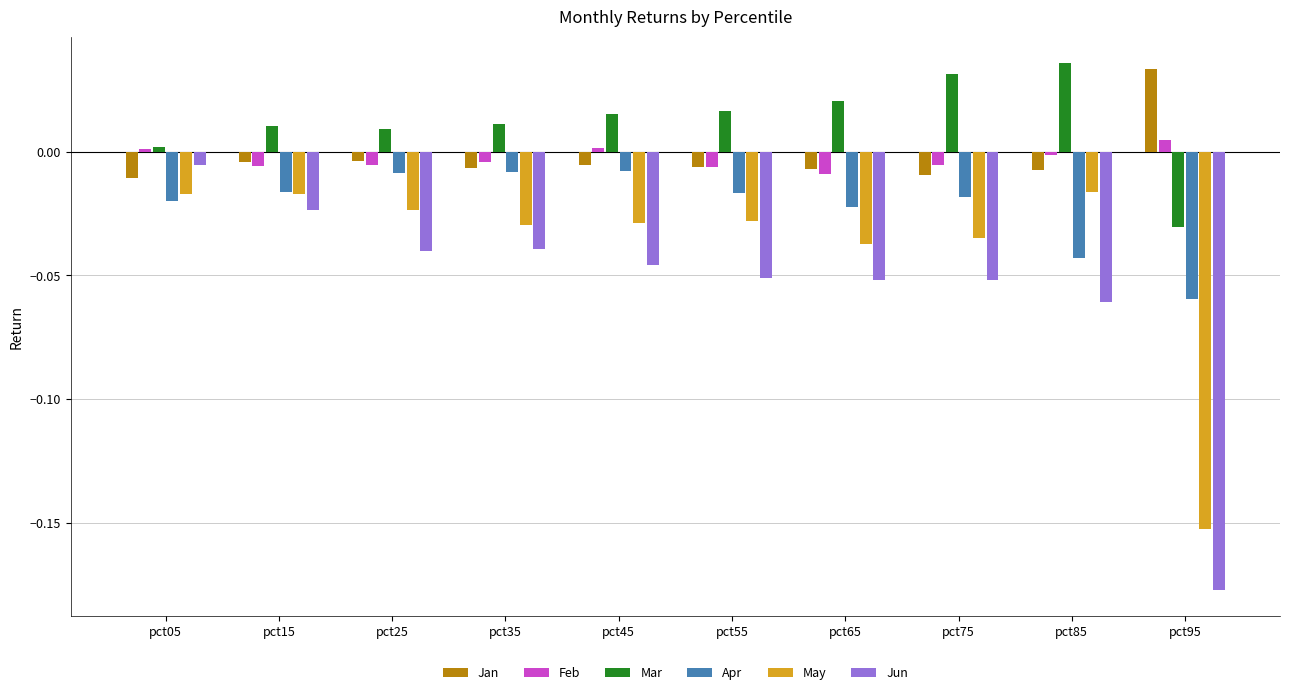

True or false: Feb has a value of -0.0 at pct55.

True